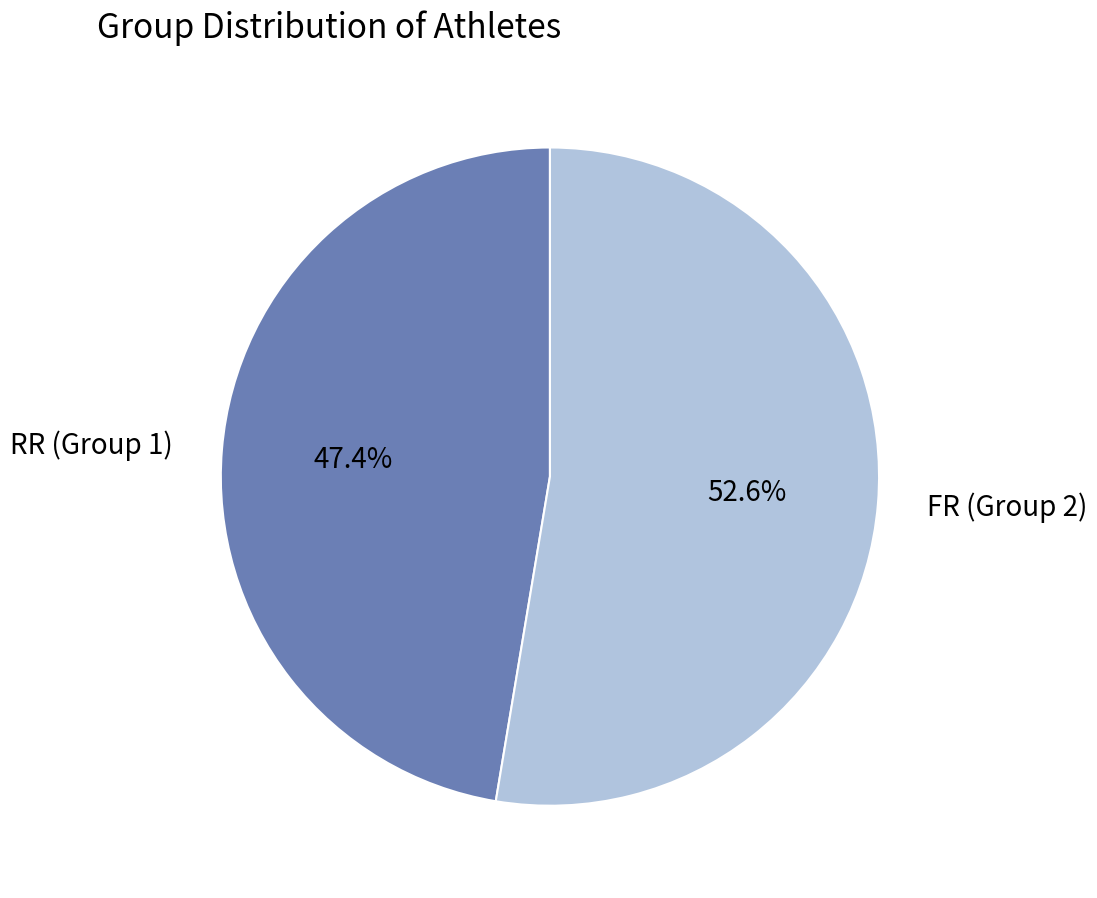

What percentage is the RR (Group 1) slice, to the nearest percent?

47%